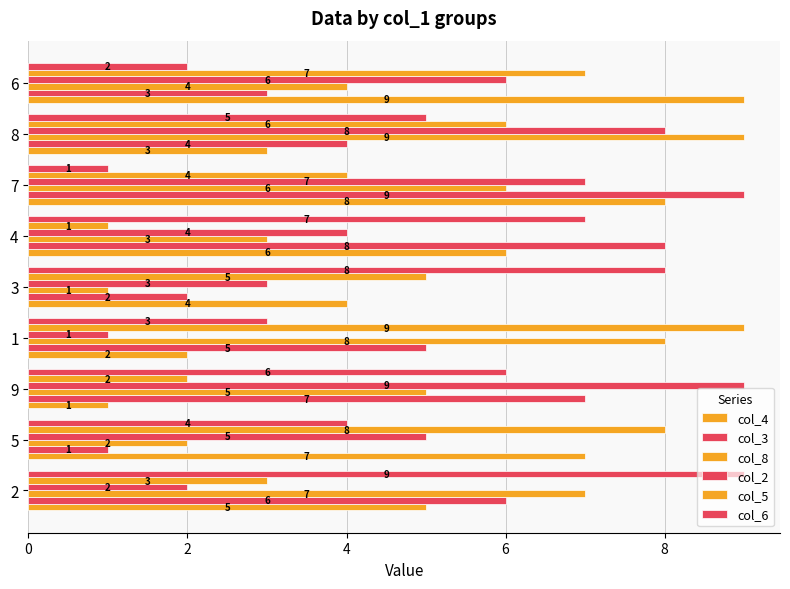

Count the col_2 values in the range 3 to 7.

5